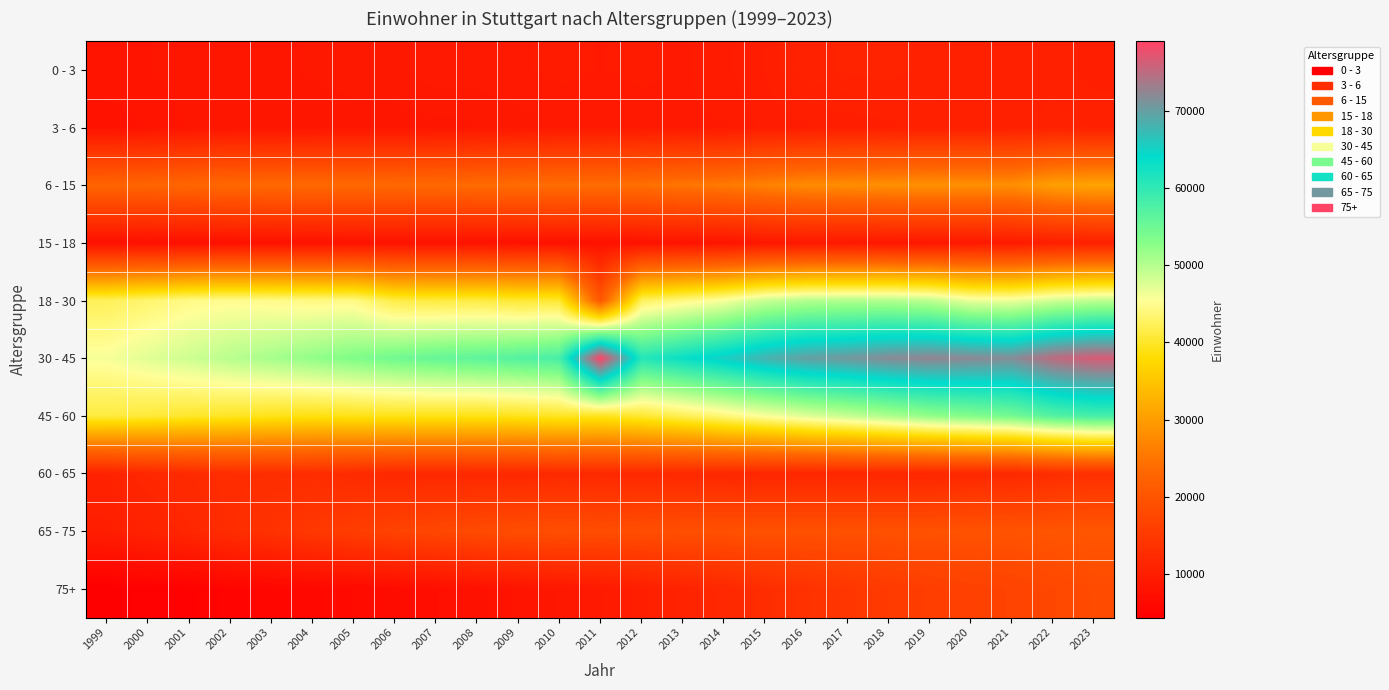

Between 2018 and 2019, which is larger?

2018